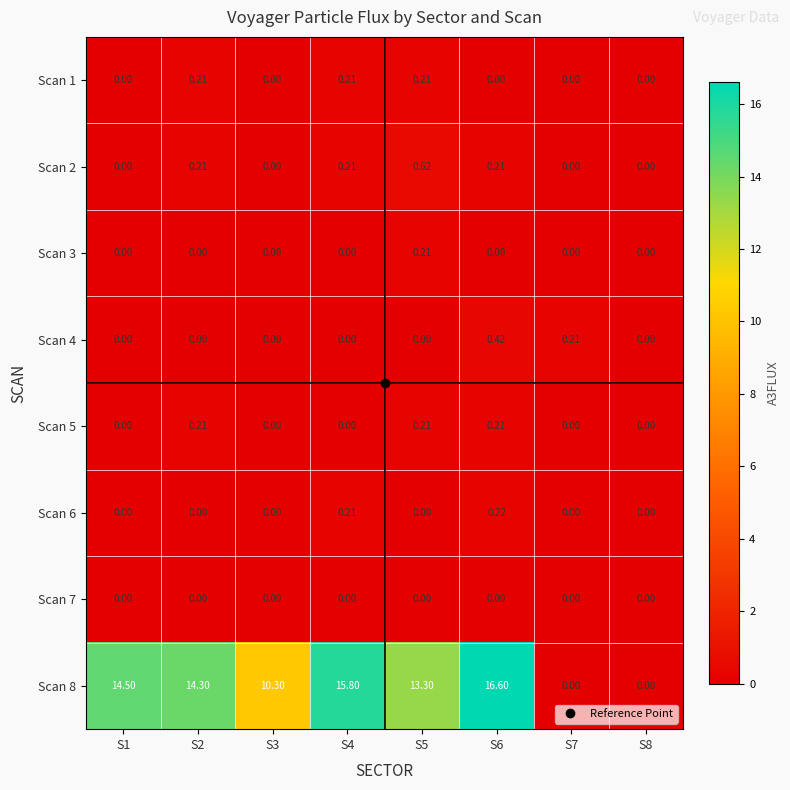

Is the value of Scan 1 at S1 greater than the value of Scan 8 at S4?

No